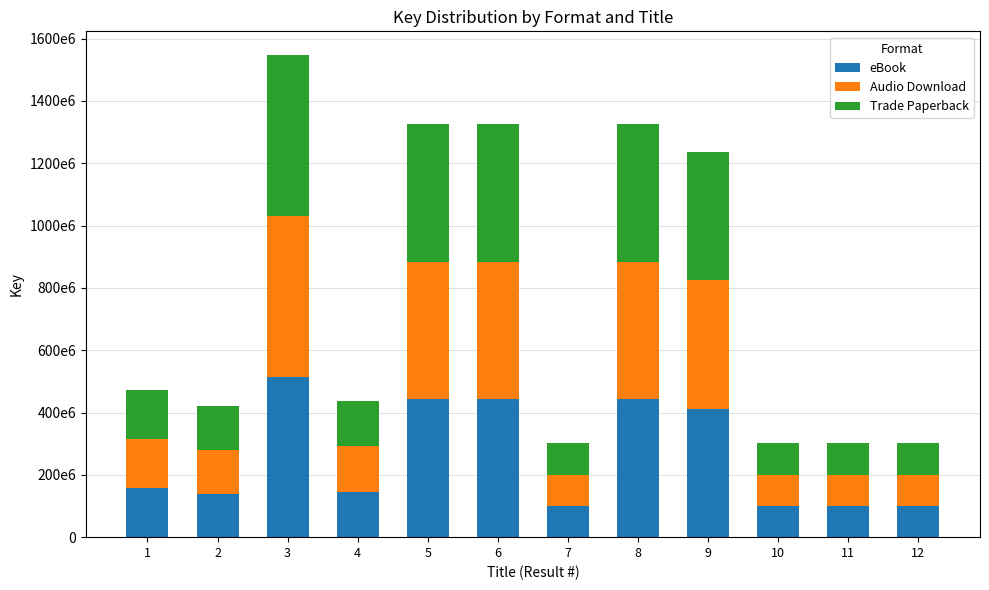

What are all the series names shown in the legend?

eBook, Audio Download, Trade Paperback